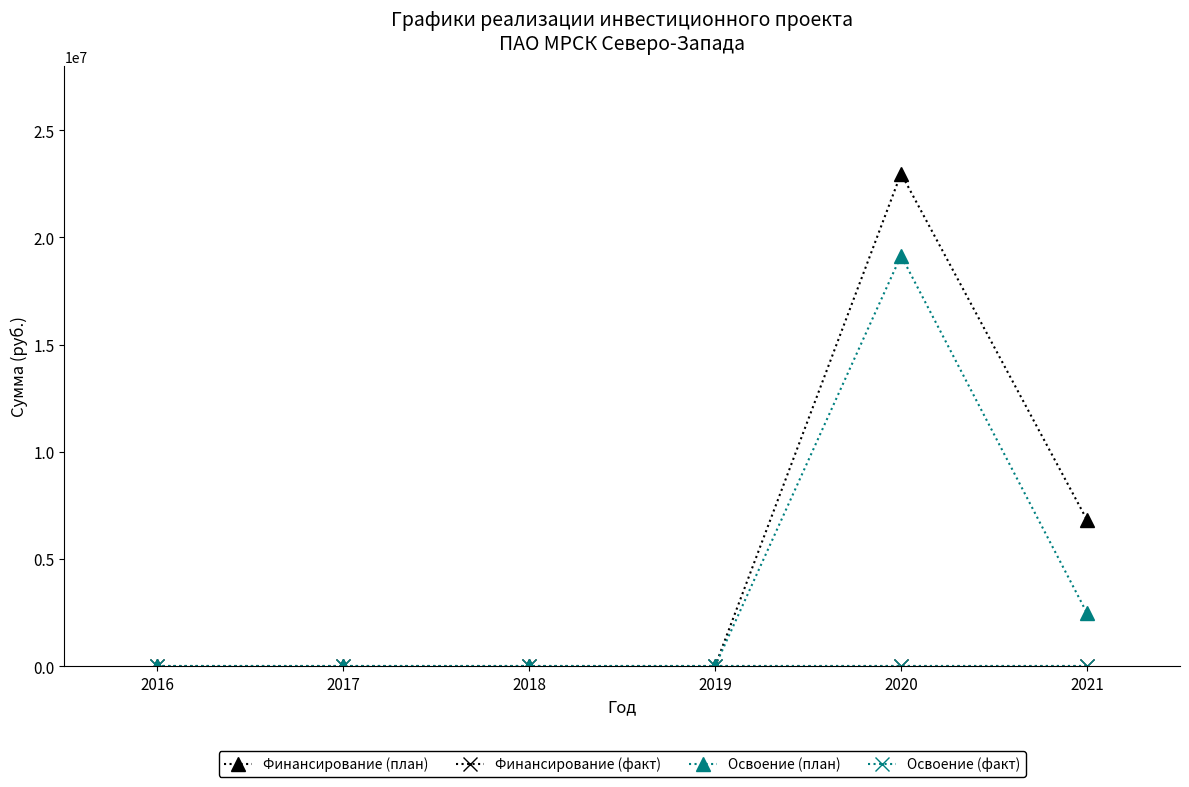

Does the chart have visible grid lines?

No